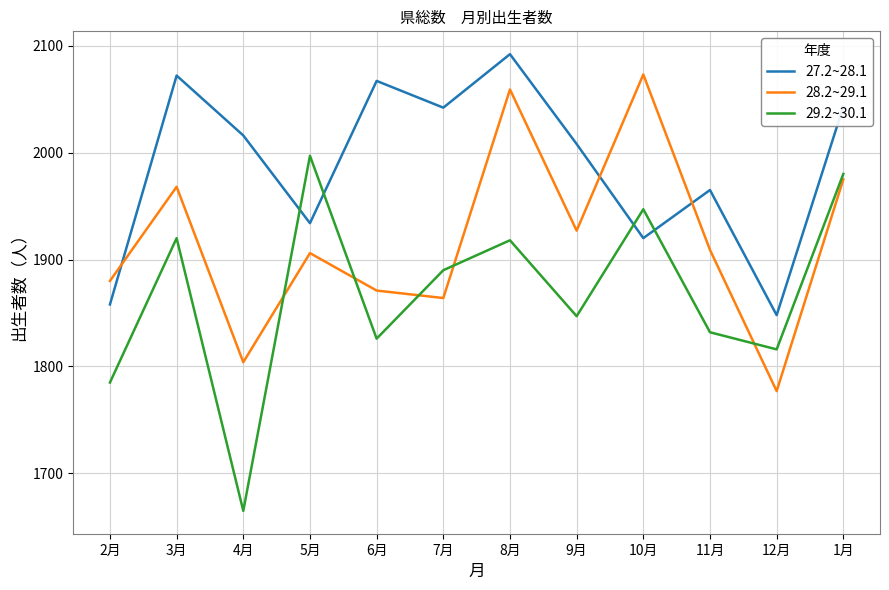

What is the minimum value for 28.2~29.1?

1777